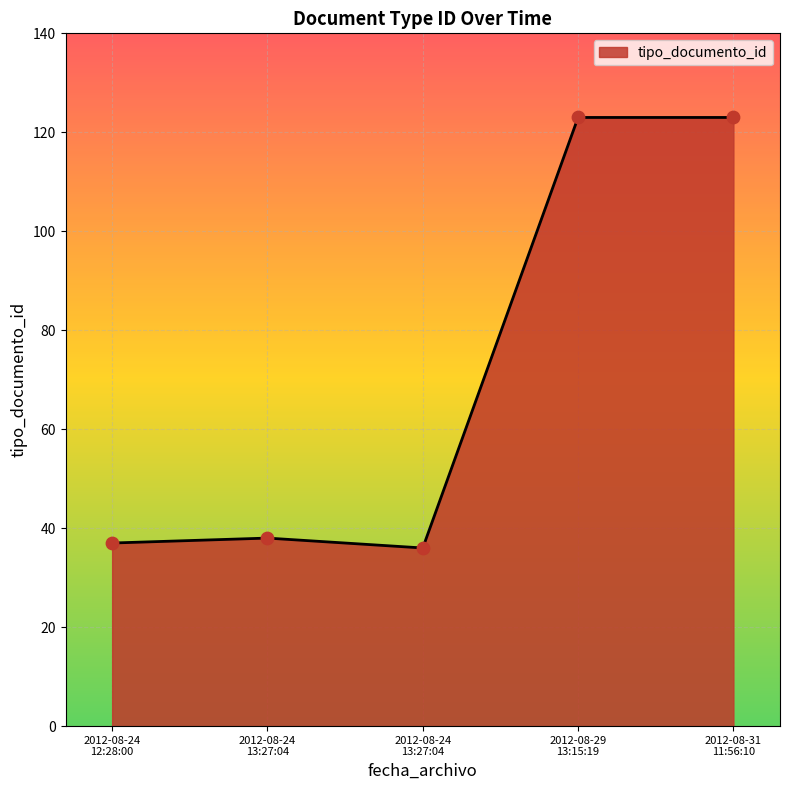

How many values are below 38?

2